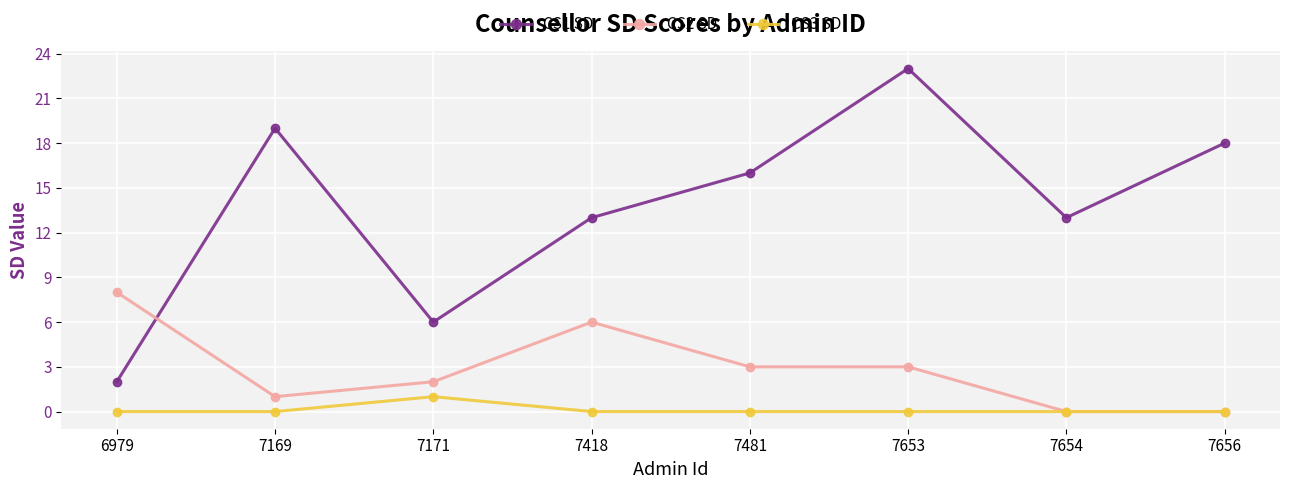

What is the maximum value shown in the chart?

23